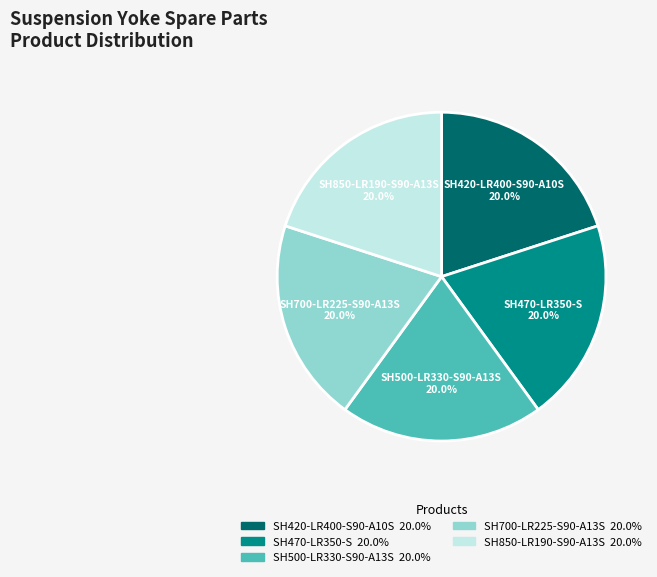

To the nearest percent, what percentage of the pie is SH500-LR330-S90-A13S?

20%